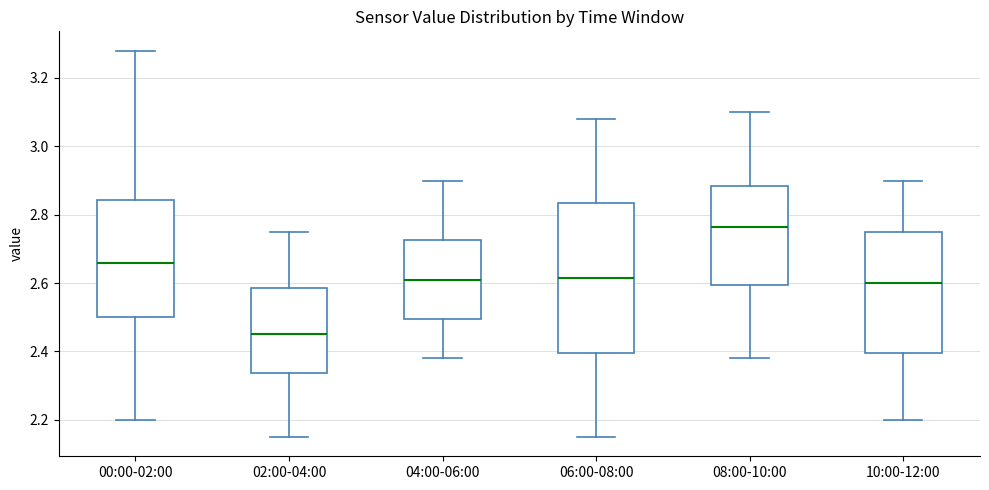

Comparing the boxes themselves (not the whiskers), which one is the tallest?

06:00-08:00